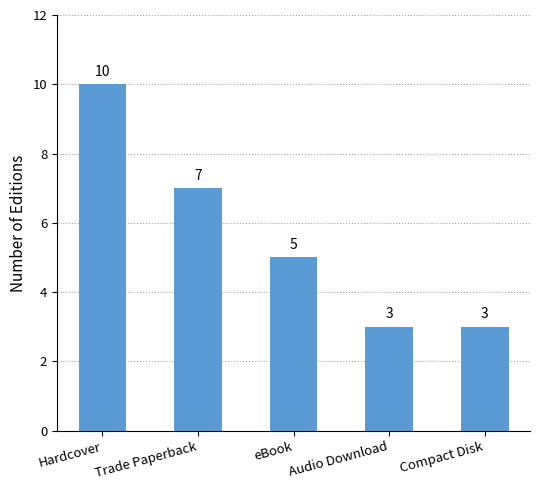

How many data points are less than 5?

2